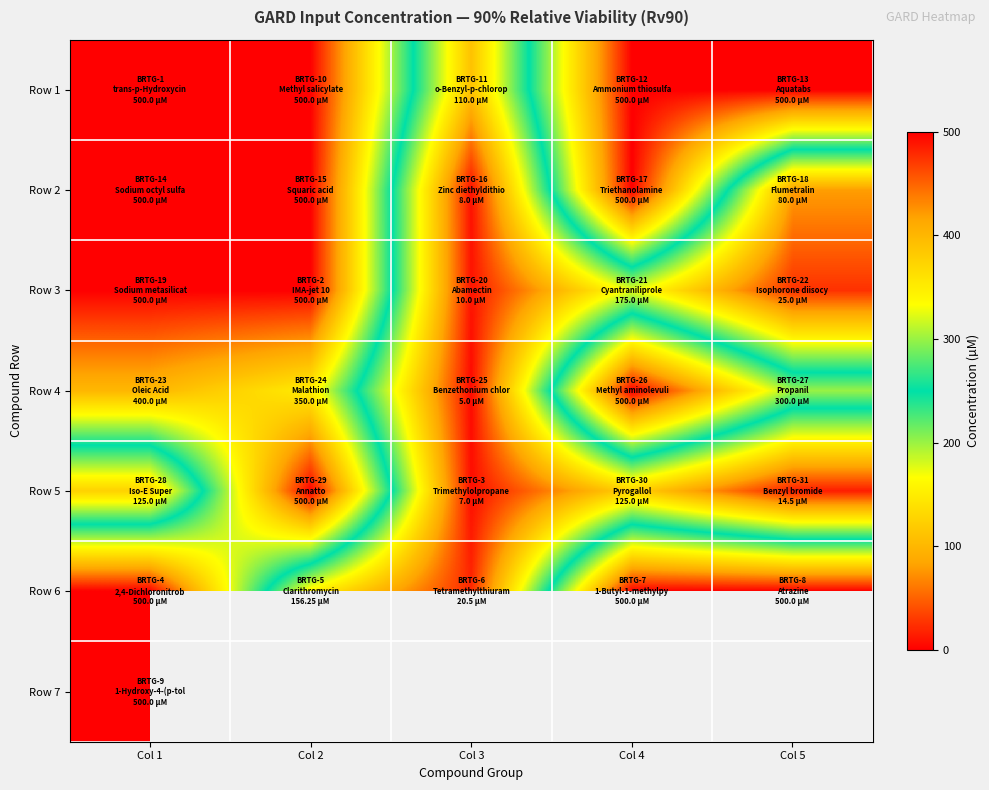

What is the spread (max minus min) of values at Col 3?

105.0